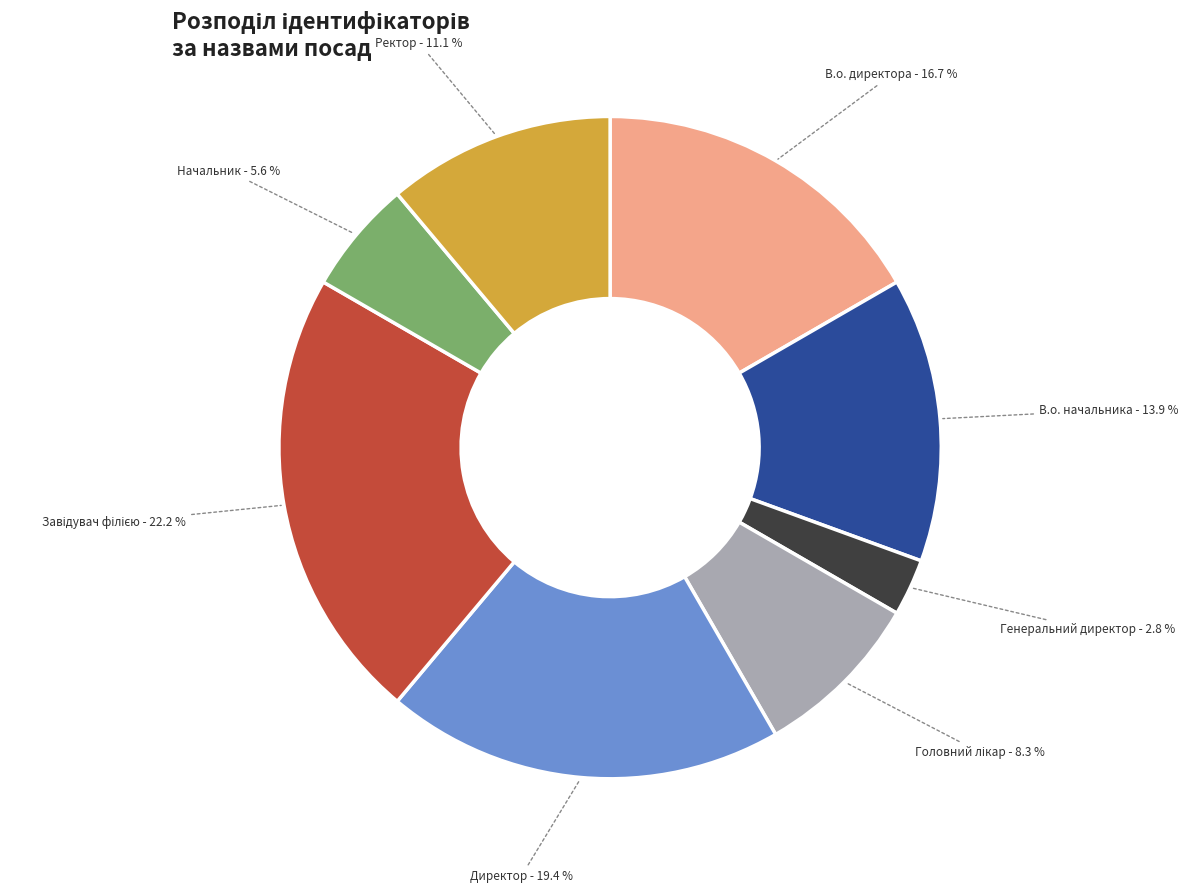

Which slice is the smallest?

Генеральний директор